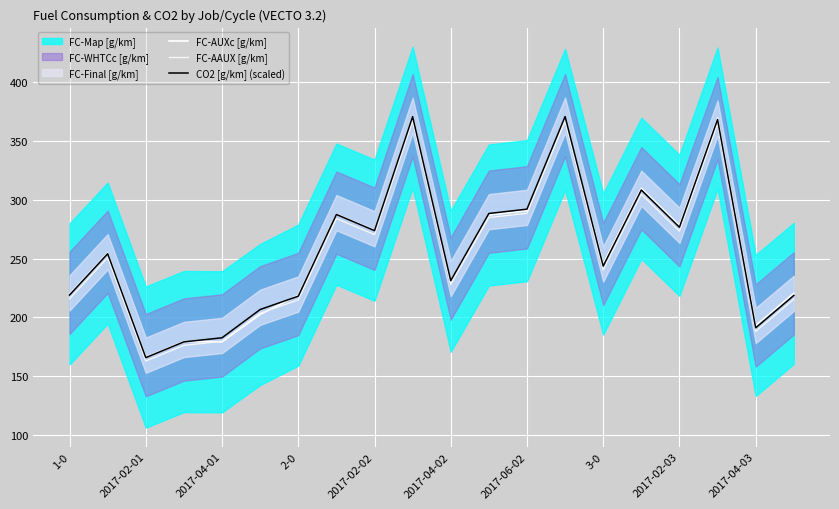

What is the total value across all series at 2017-04-02?

612.8